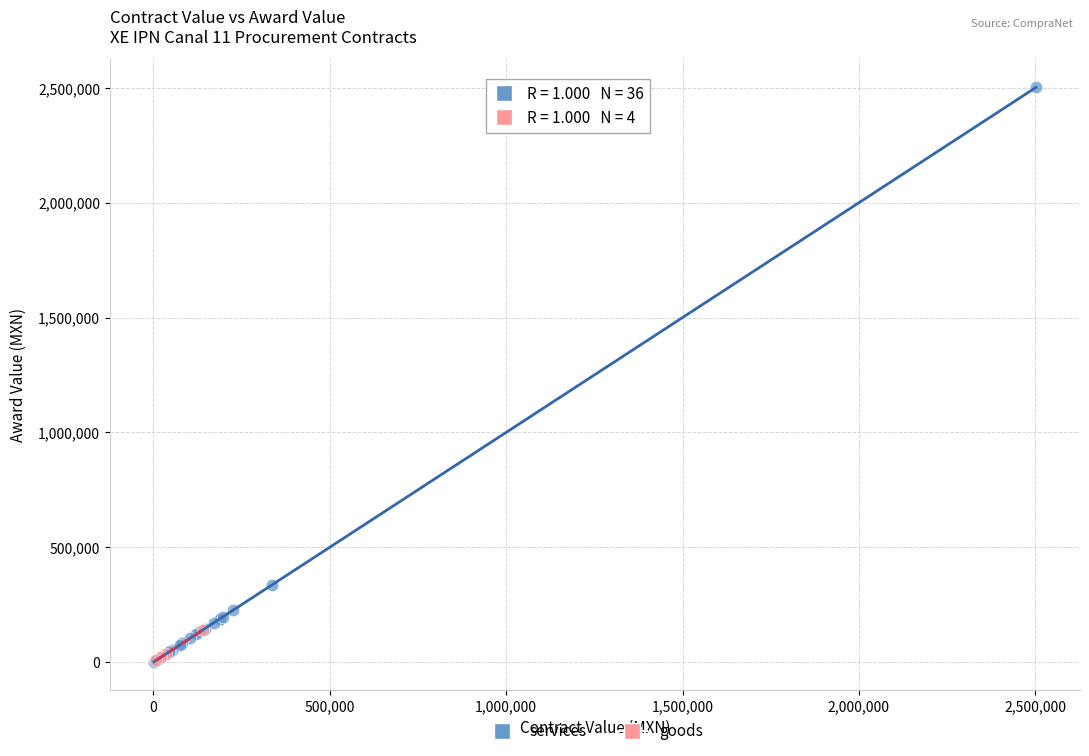

Which series reaches the maximum Y coordinate?

services